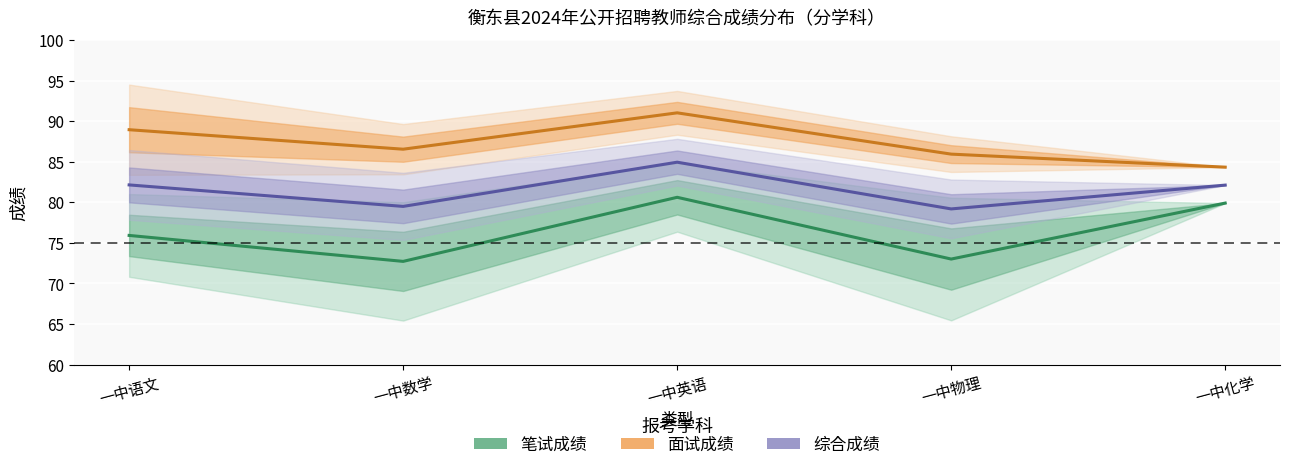

Which series has the largest range (max minus min)?

笔试成绩